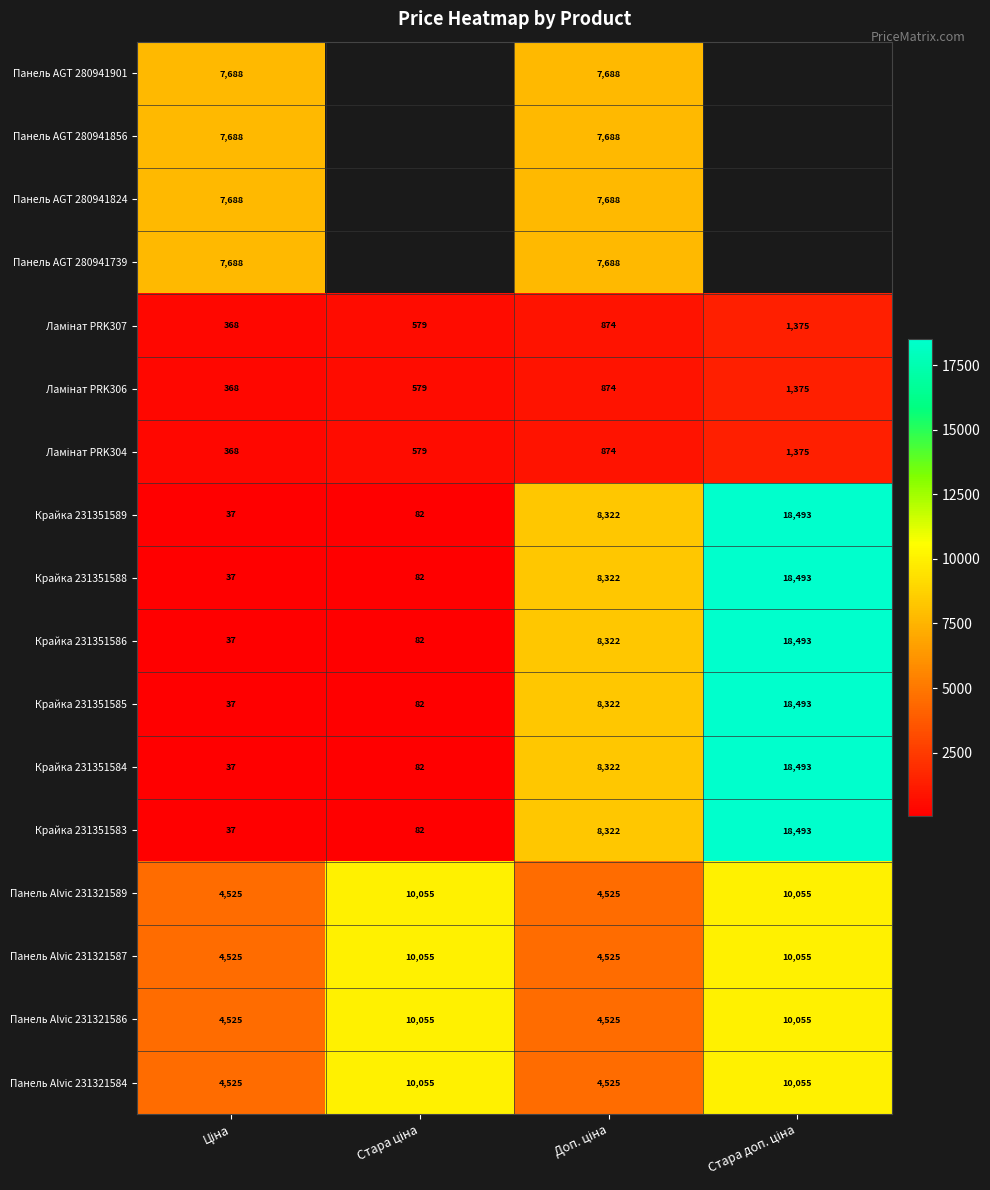

Rank the series at Доп. ціна from highest to lowest value.

Крайка 231351589, Крайка 231351588, Крайка 231351586, Крайка 231351585, Крайка 231351584, Крайка 231351583, Панель AGT 280941901, Панель AGT 280941856, Панель AGT 280941824, Панель AGT 280941739, Панель Alvic 231321589, Панель Alvic 231321587, Панель Alvic 231321586, Панель Alvic 231321584, Ламінат PRK307, Ламінат PRK306, Ламінат PRK304